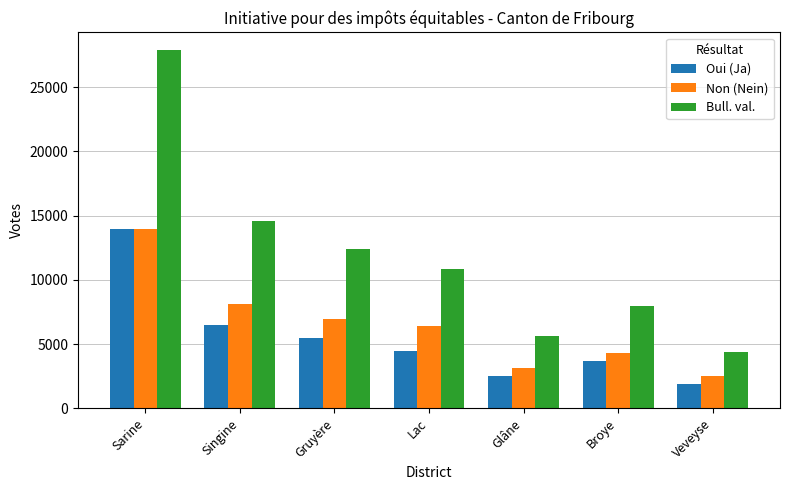

How many bars are there in total?

21